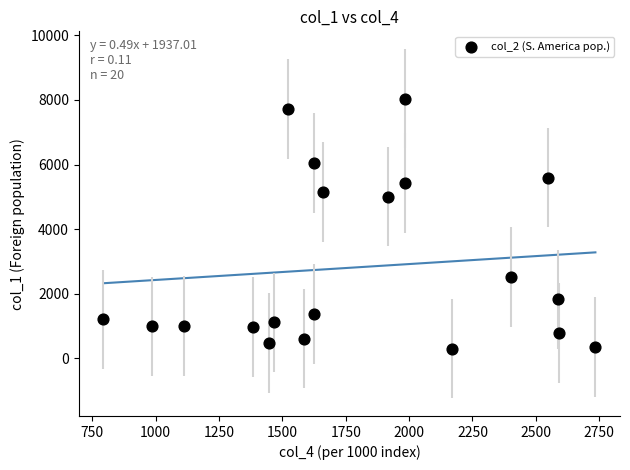

What is the range of Y values (max minus min)?

7734